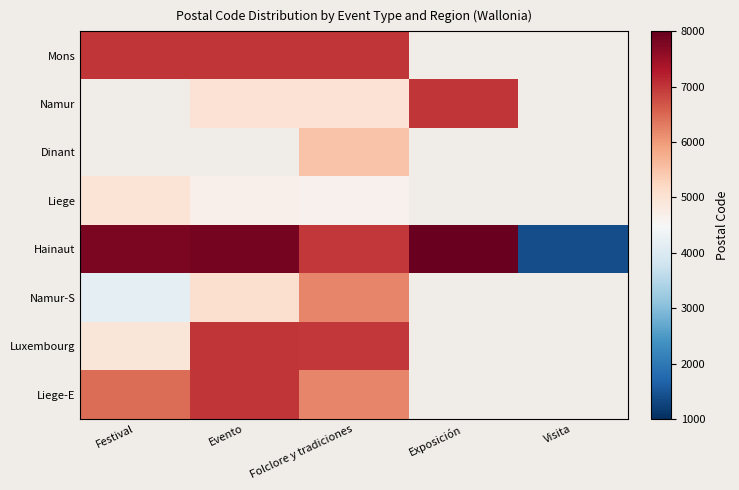

What is the smallest value displayed?

1410.0